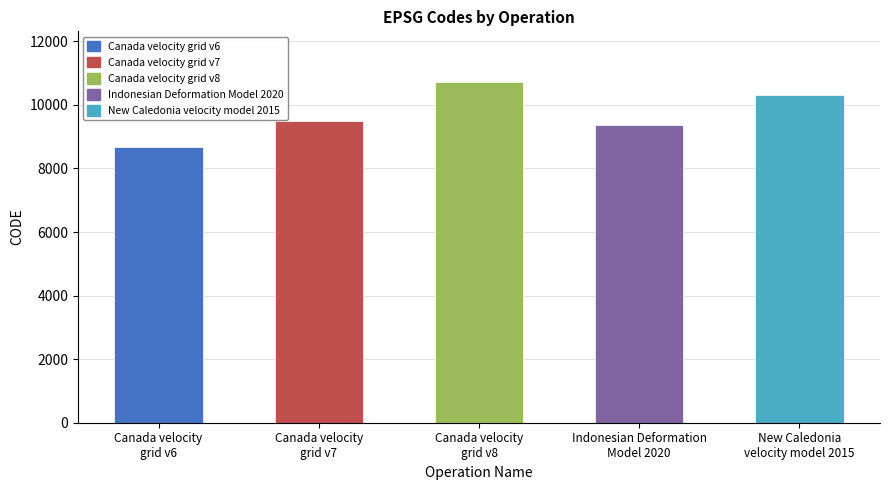

What is the label of the 3rd bar from the left?

Canada velocity
grid v8